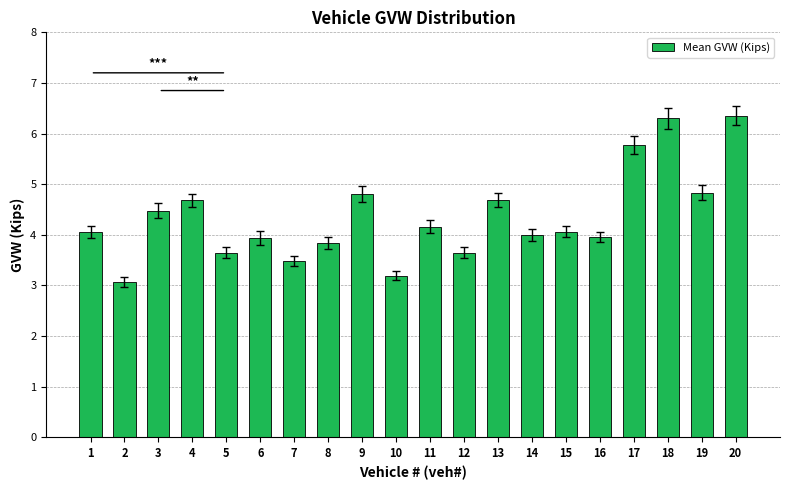

What is the difference between the second highest and second lowest values?

3.1